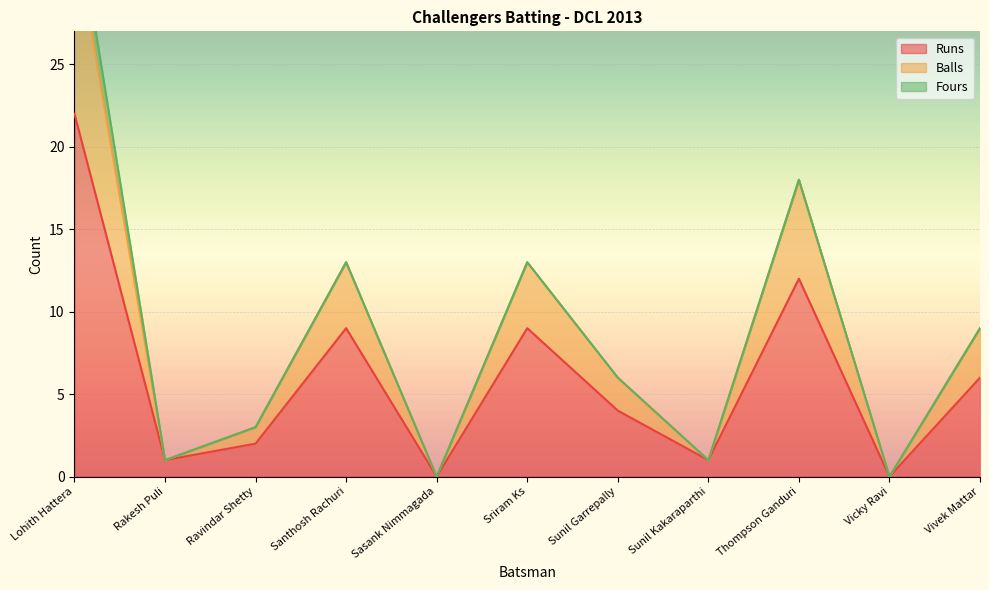

What is the difference between the Runs values at Ravindar Shetty and Vivek Mattar?

4